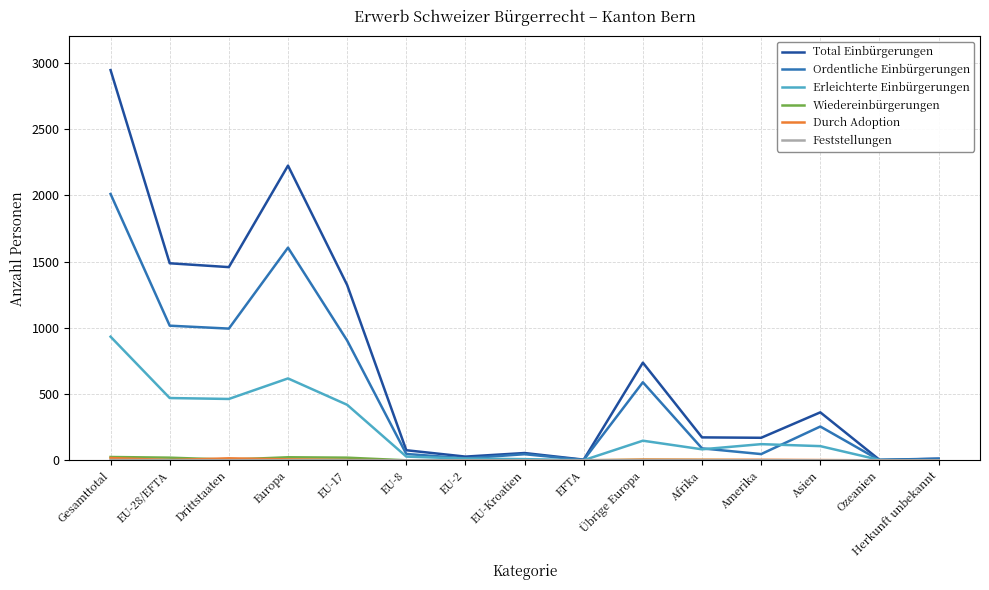

How many series are shown in this chart?

6